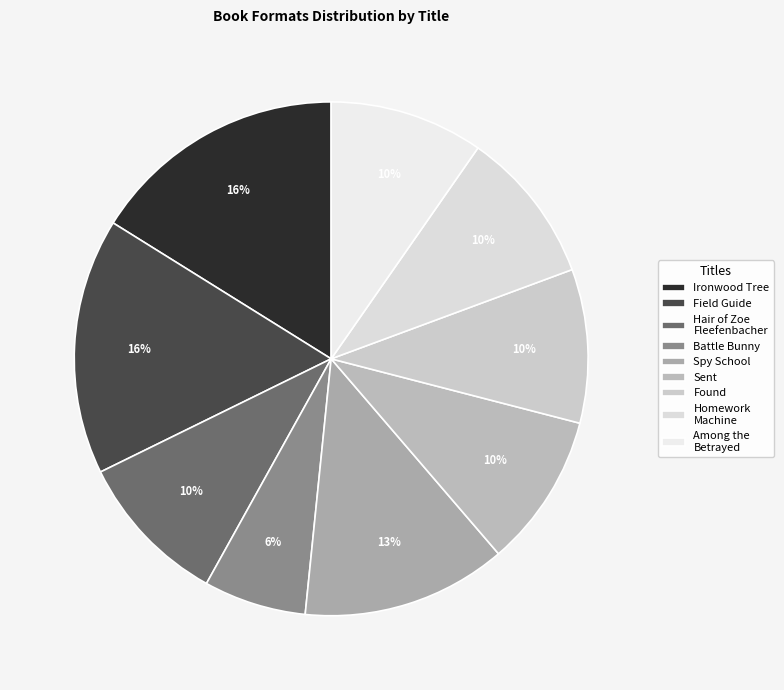

To the nearest percent, what is the difference between the largest and smallest slice percentages?

10%